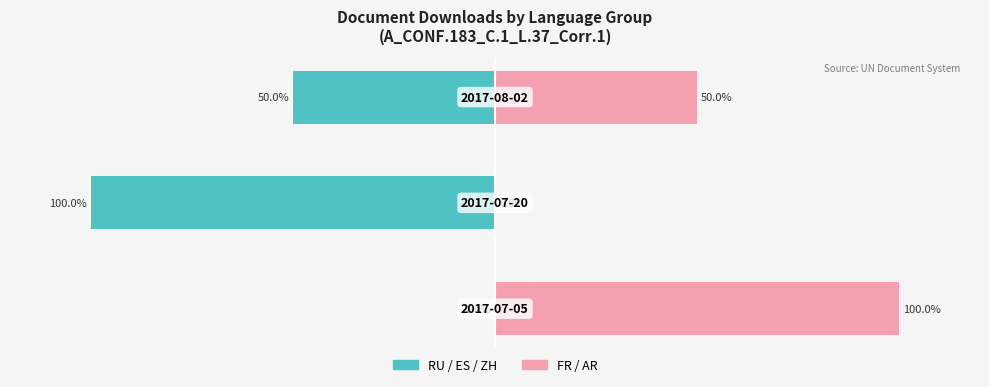

What is the average value of the RU/ES/ZH (Left) series?

-50